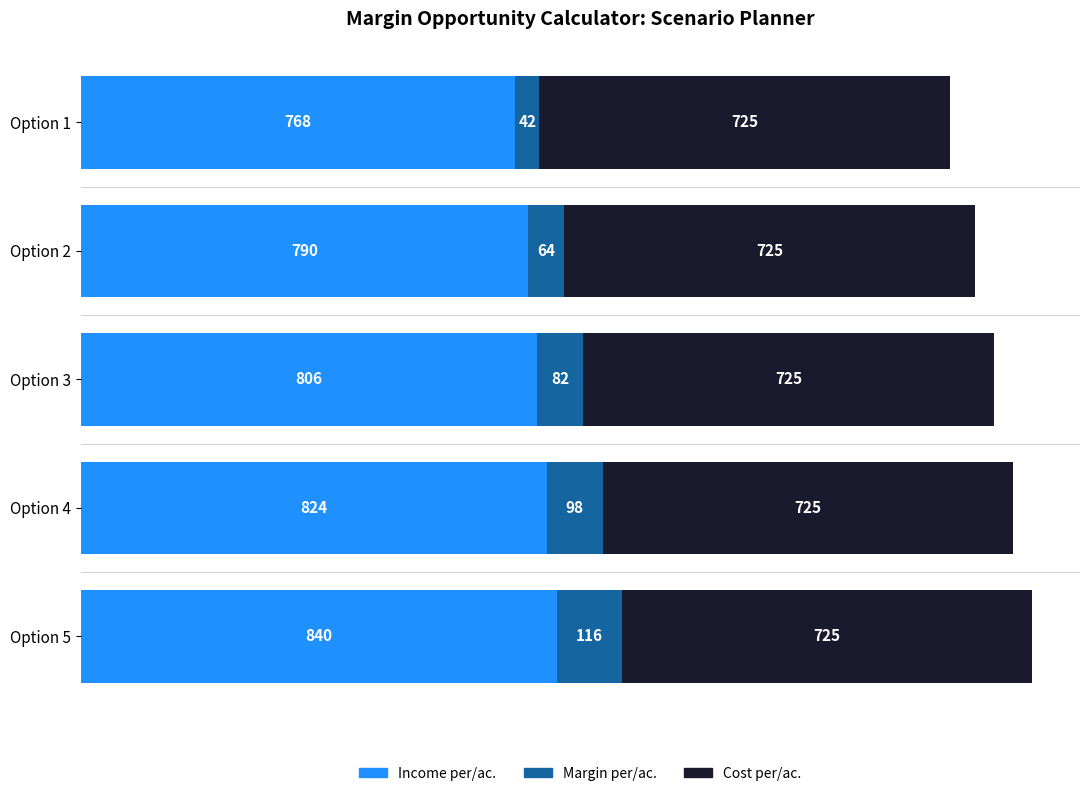

Rank the categories by Income per/ac. value from highest to lowest.

Option 5, Option 4, Option 3, Option 2, Option 1